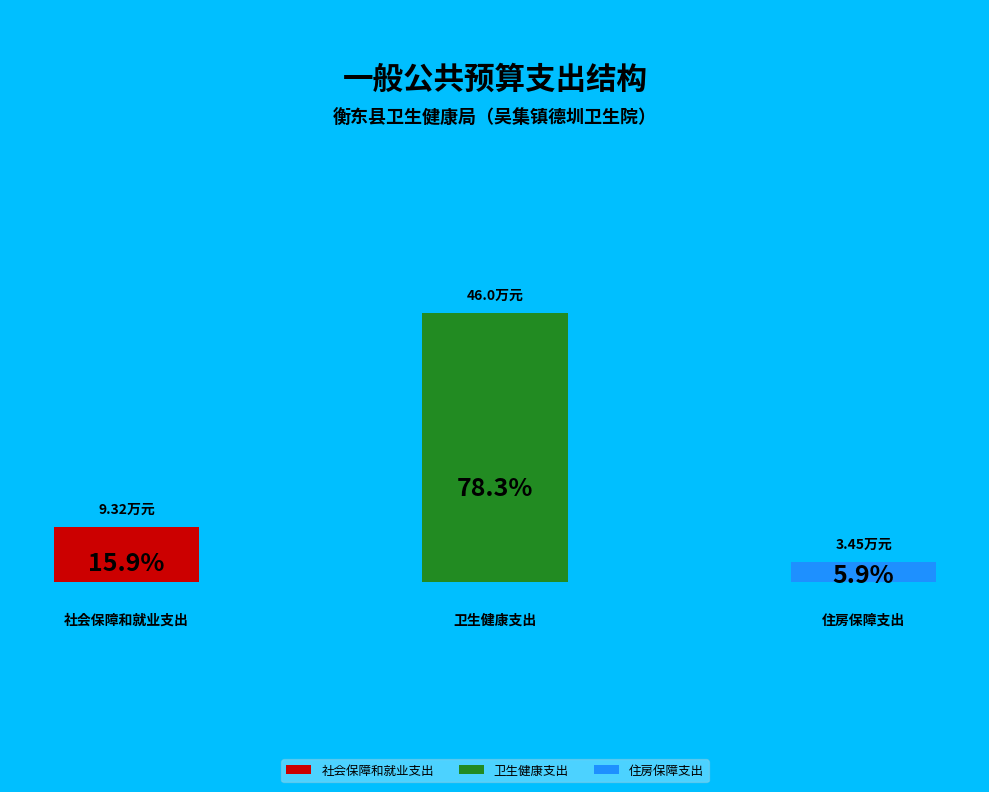

Count the number of slices in the pie.

3